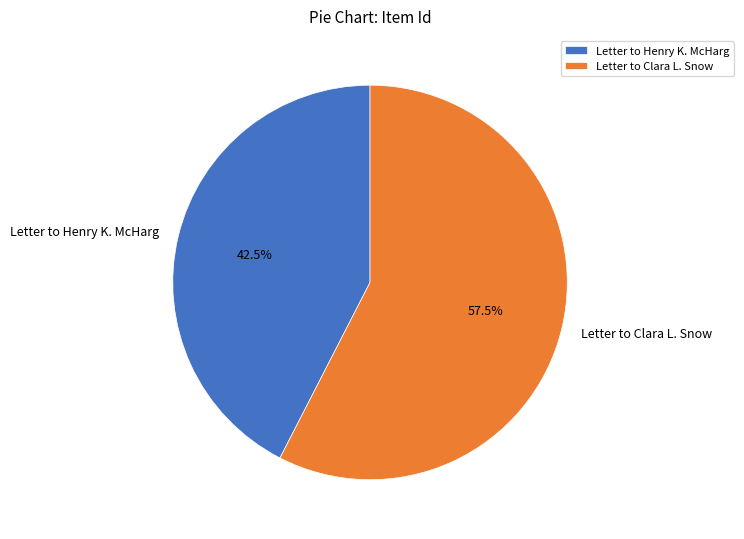

To the nearest percent, what is the average slice percentage?

50%